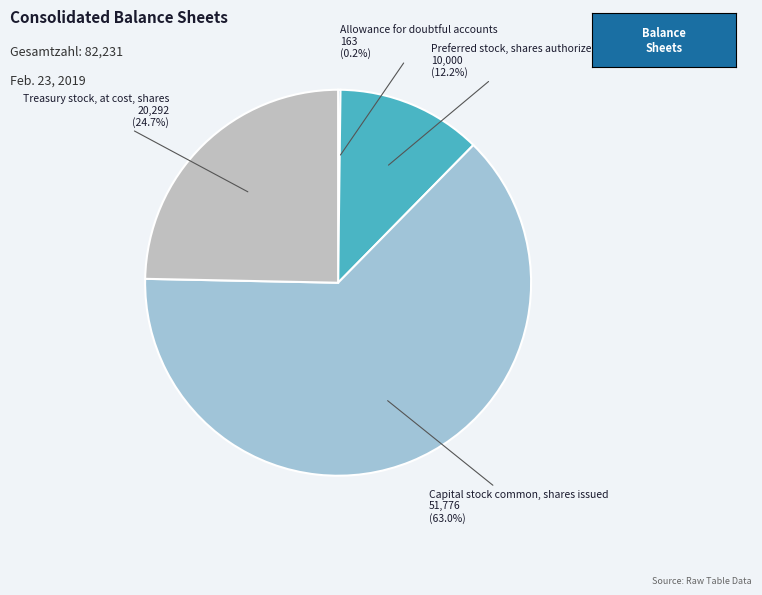

Is there any slice that represents more than half of the pie?

Yes